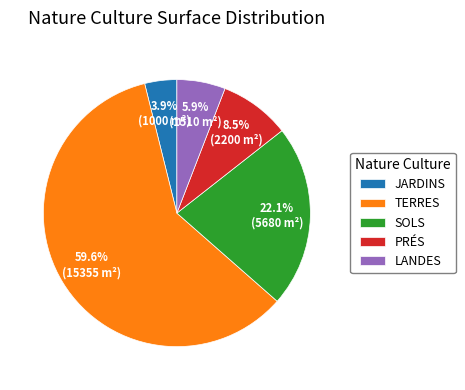

Rank the categories by value from lowest to highest.

JARDINS, LANDES, PRÉS, SOLS, TERRES